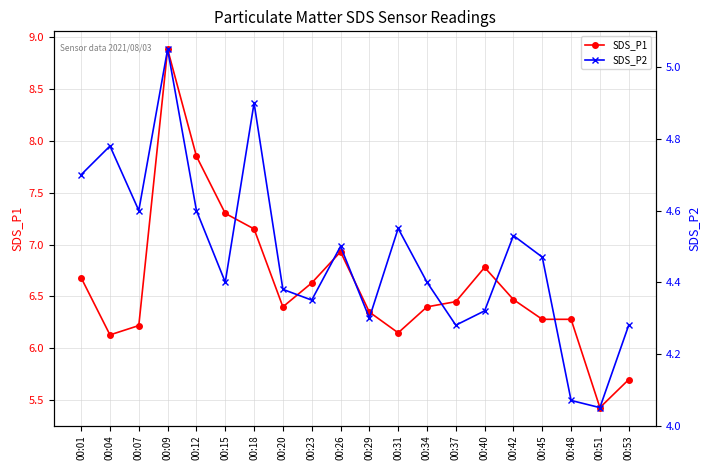

Rank the categories by SDS_P2 value from lowest to highest.

00:51, 00:48, 00:37, 00:53, 00:29, 00:40, 00:23, 00:20, 00:15, 00:34, 00:45, 00:26, 00:42, 00:31, 00:07, 00:12, 00:01, 00:04, 00:18, 00:09